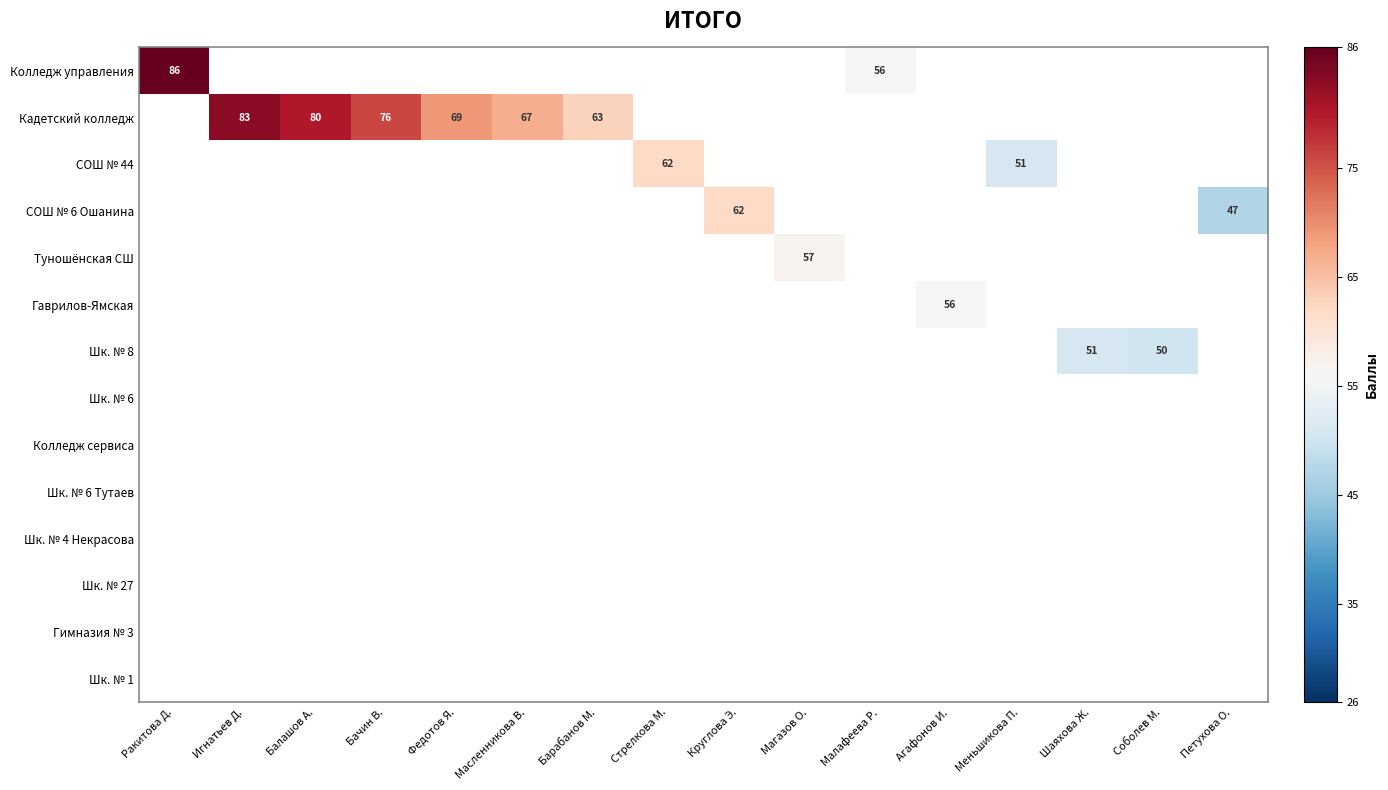

Is the value of Колледж управления at Петухова О. greater than the value of Колледж сервиса at Шаяхова Ж.?

No